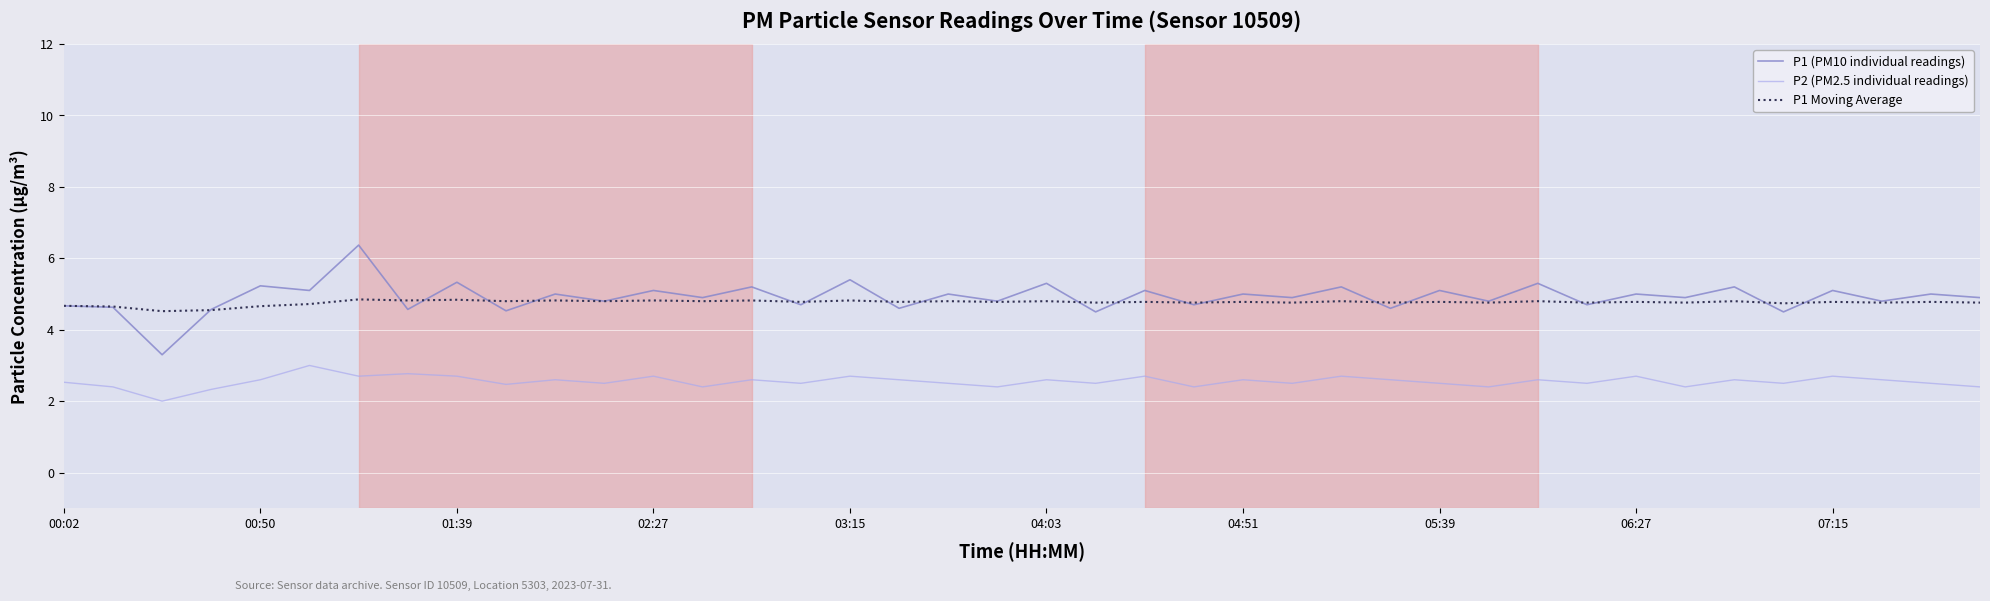

Does the chart have visible grid lines?

Yes